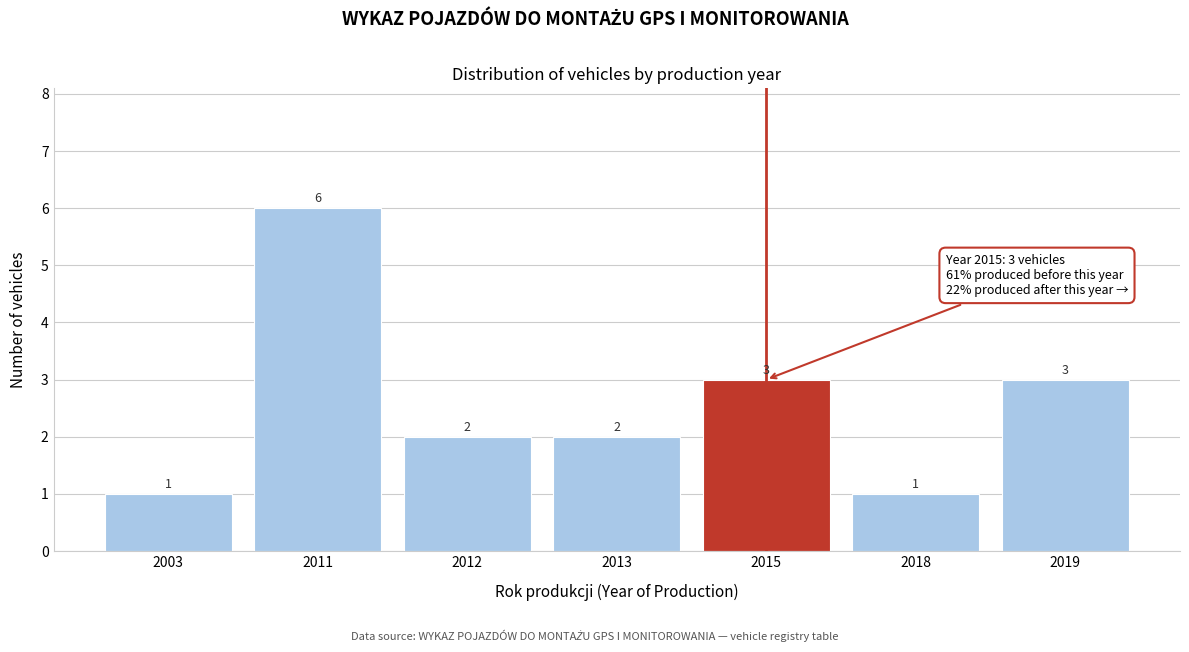

Reading right to left, transcribe all the data shown in this chart.

3	1	3	2	2	6	1